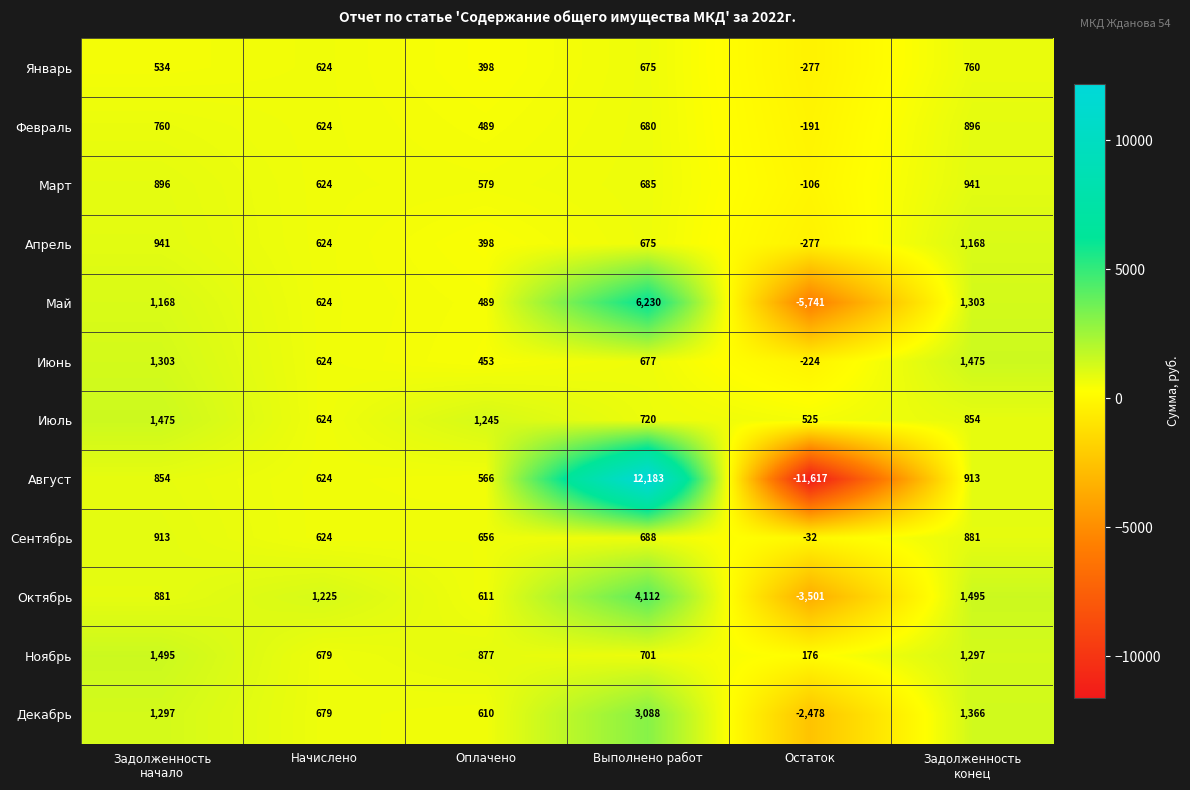

At which category is the sum across all series the highest?

Выполнено работ